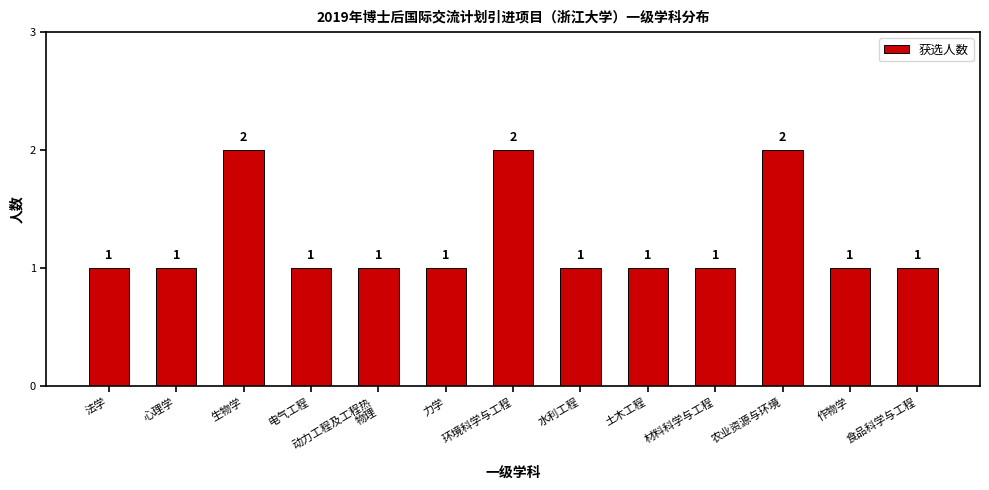

Is it true that the value at 土木工程 is 0?

False